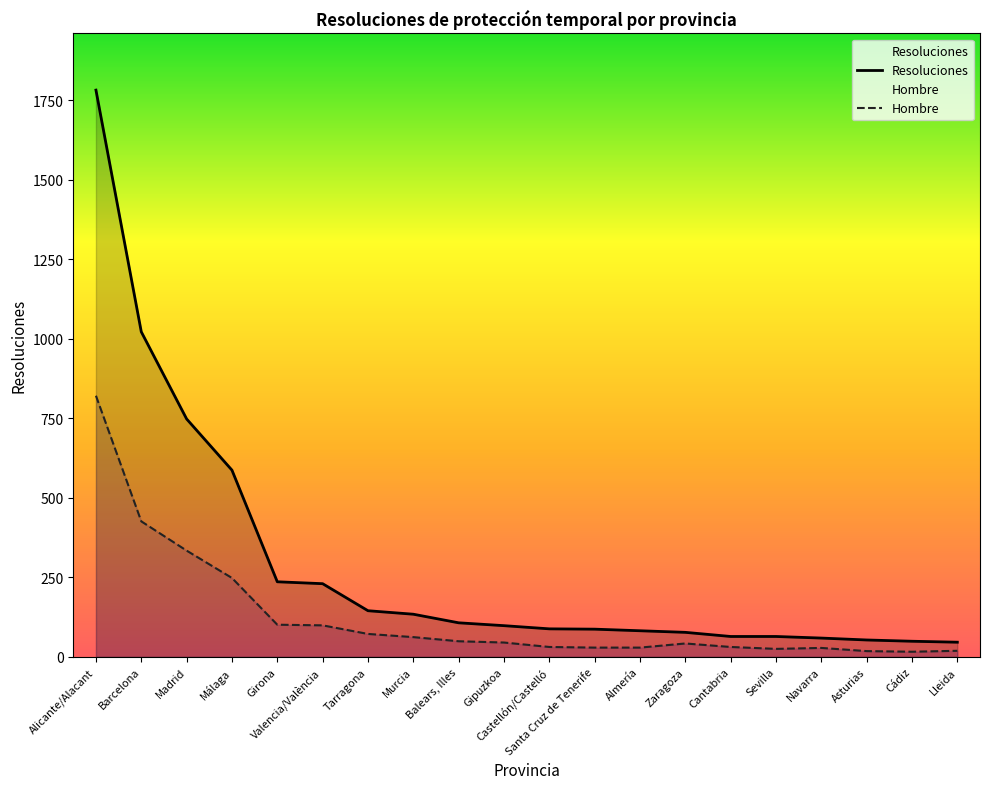

Between Alicante/Alacant and Barcelona, which series saw the biggest shift?

Resoluciones